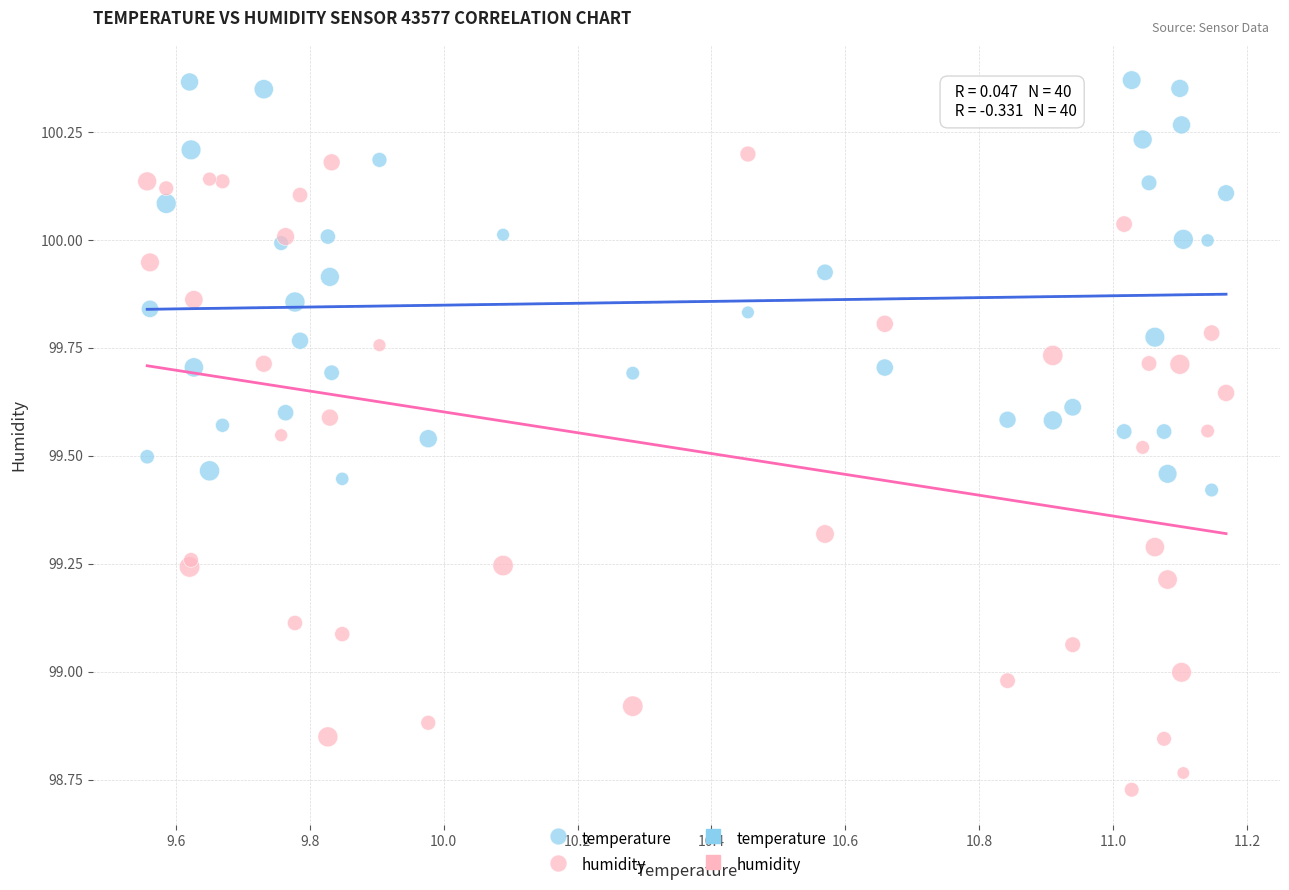

What is the X range (max minus min) for the scatter plot?

1.6